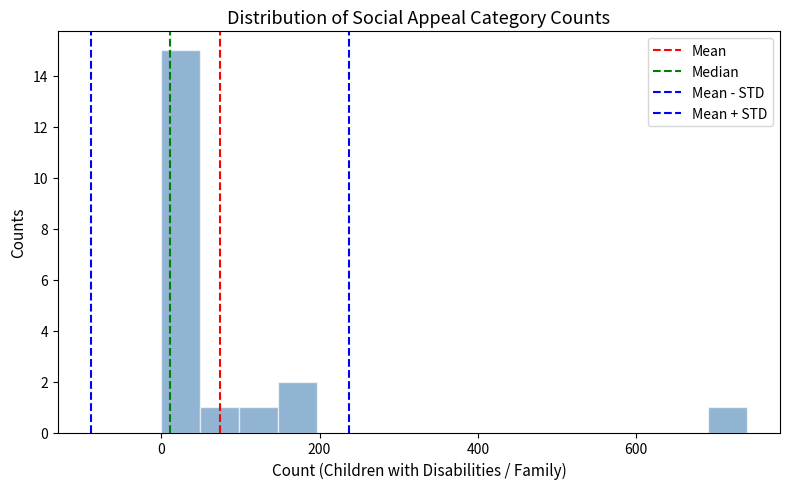

Around what value on the x-axis is the tallest bar? Give the approximate position of its centre, as read against the axis.

20